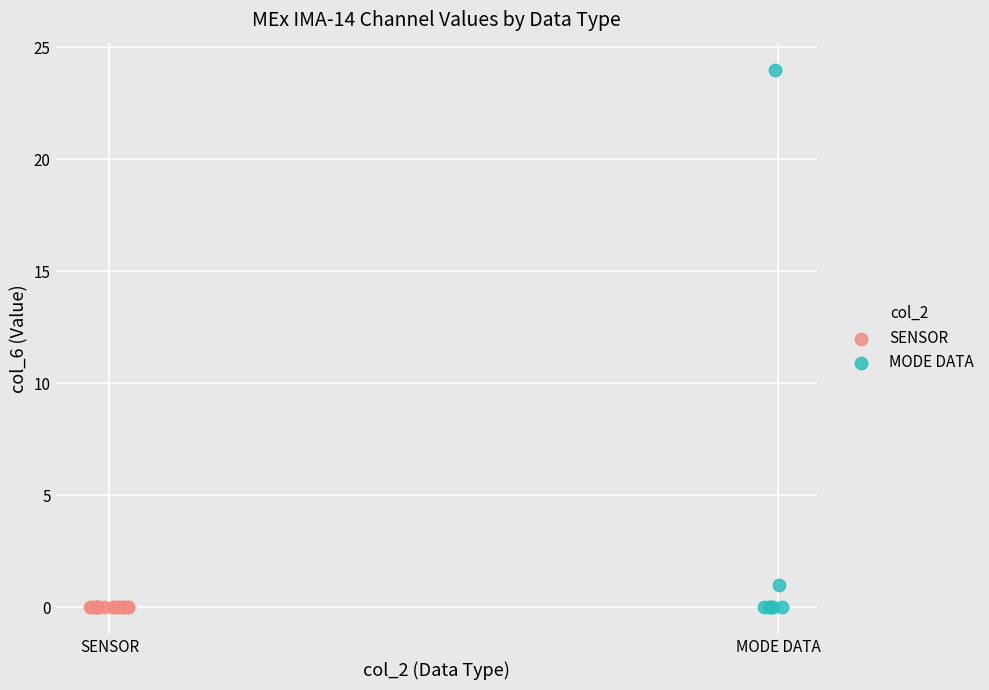

Which series contains the highest Y value?

MODE DATA